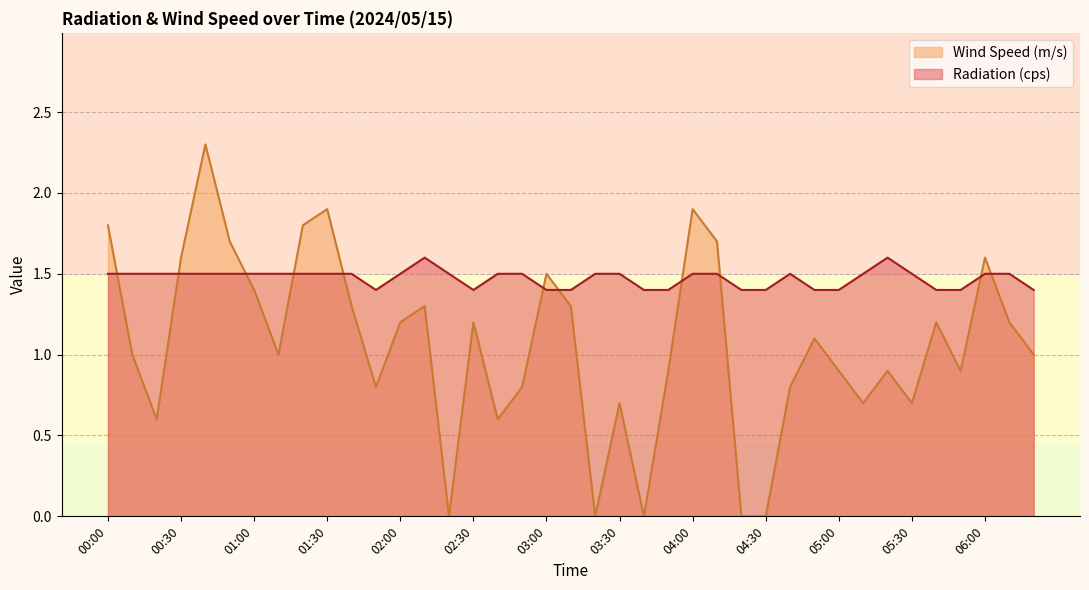

Is it true that Radiation (cps) equals 1.5 at 03:20?

True